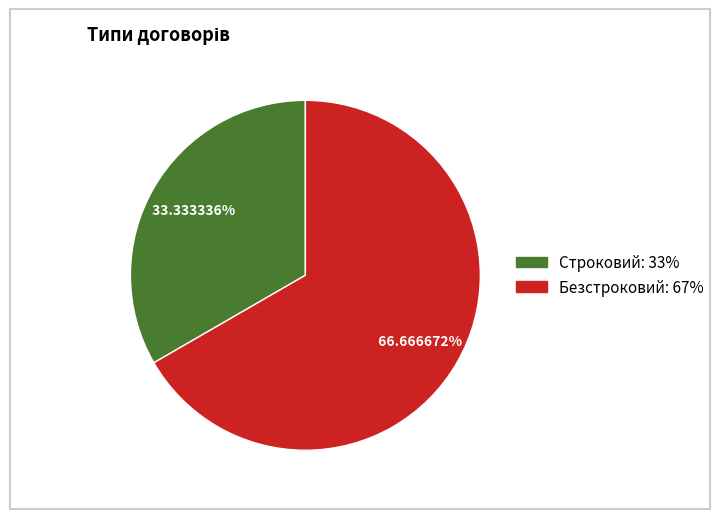

Which slice is the largest?

Безстроковий